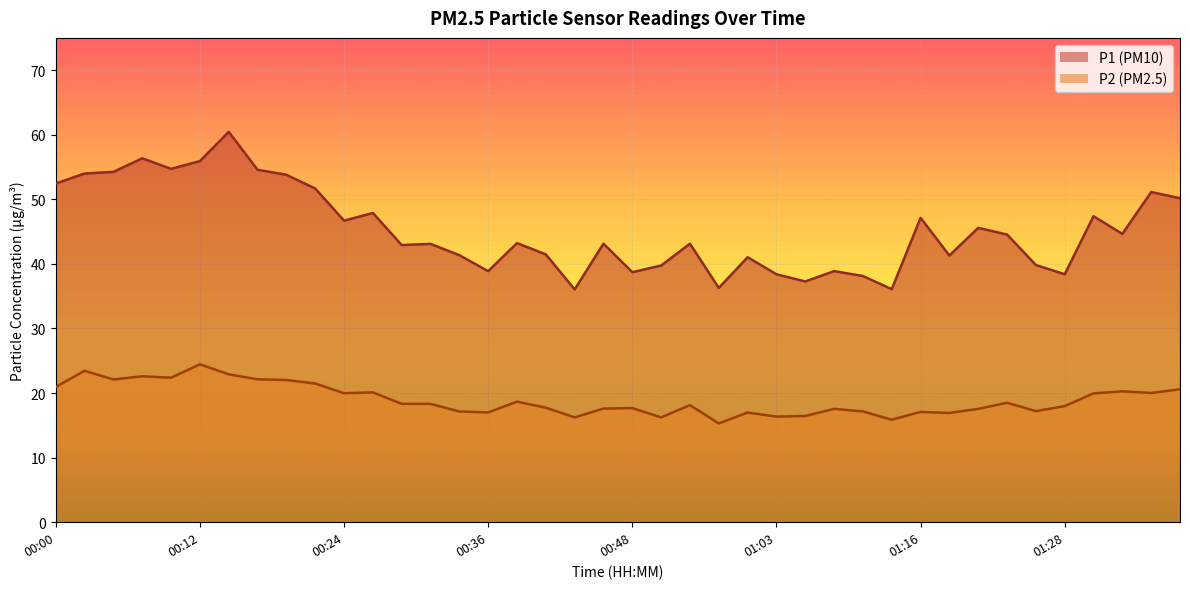

Which has a higher value, 00:12 or 00:02?

00:12